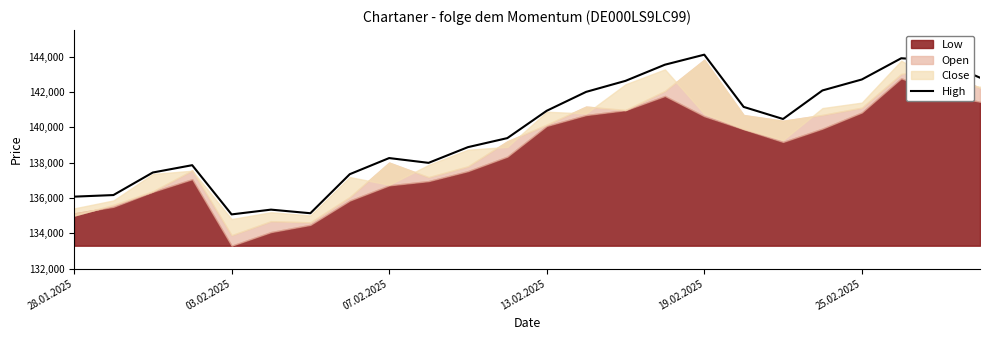

What is the lowest value of the High series?

135066